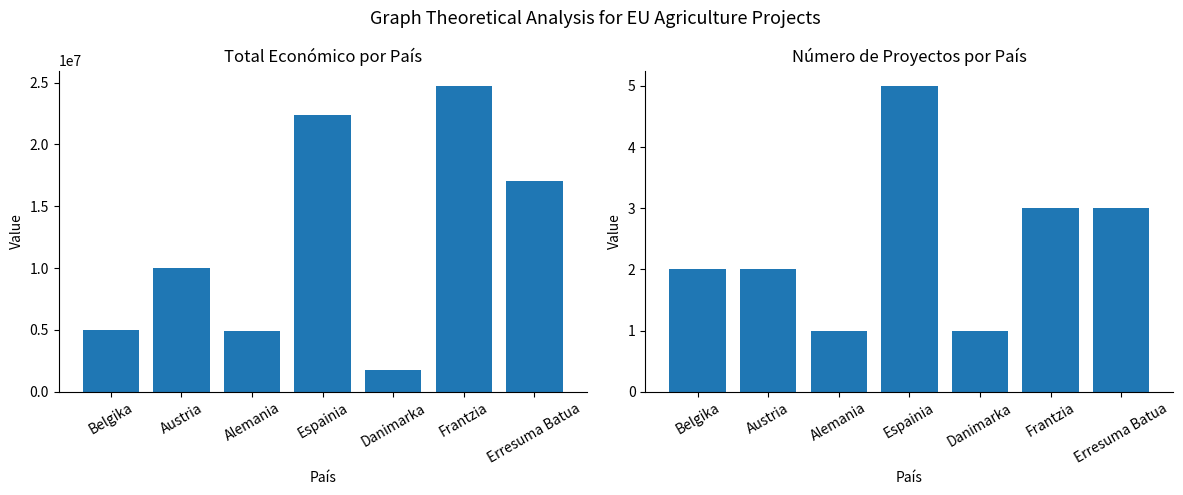

What is the minimum value shown in the chart?

1